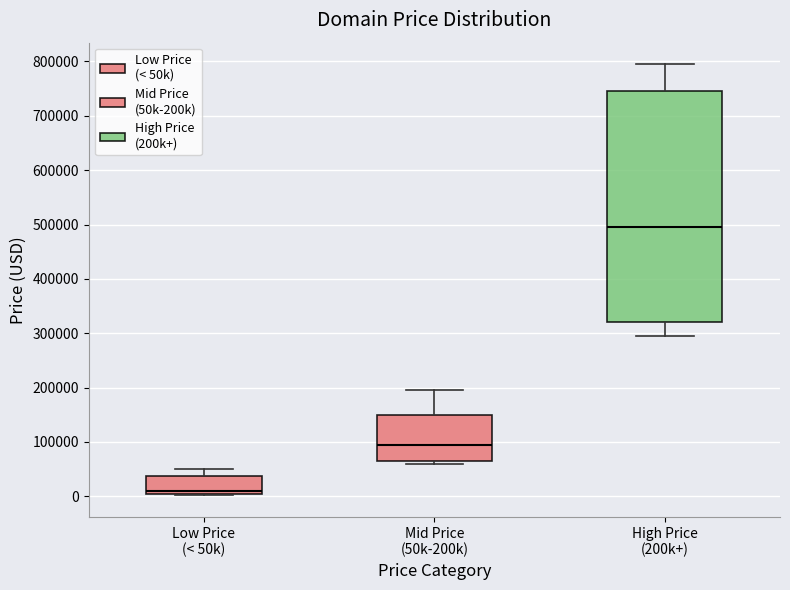

Where does the upper whisker of the box for Low Price (< 50k) end on the y-axis? The values are not printed on the chart, so give them approximately, as read against the axis.

50000